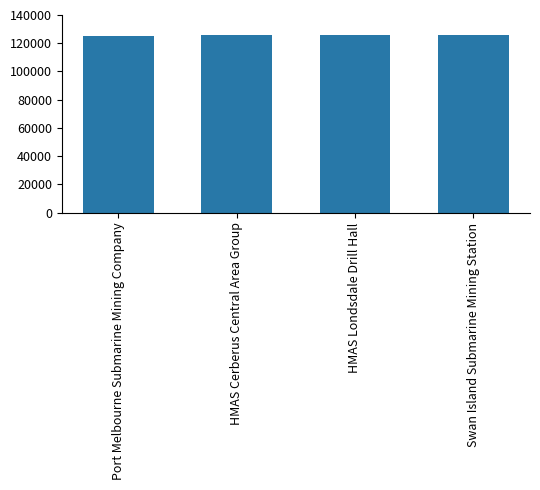

What is the ratio of the value at HMAS Cerberus Central Area Group to the value at Swan Island Submarine Mining Station?

1.0